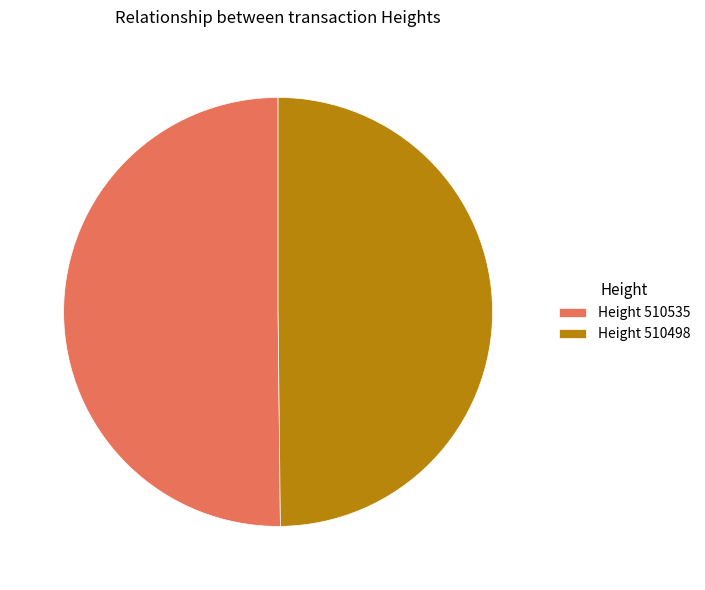

Is the sum of Height 510535 and Height 510498 greater than half?

Yes